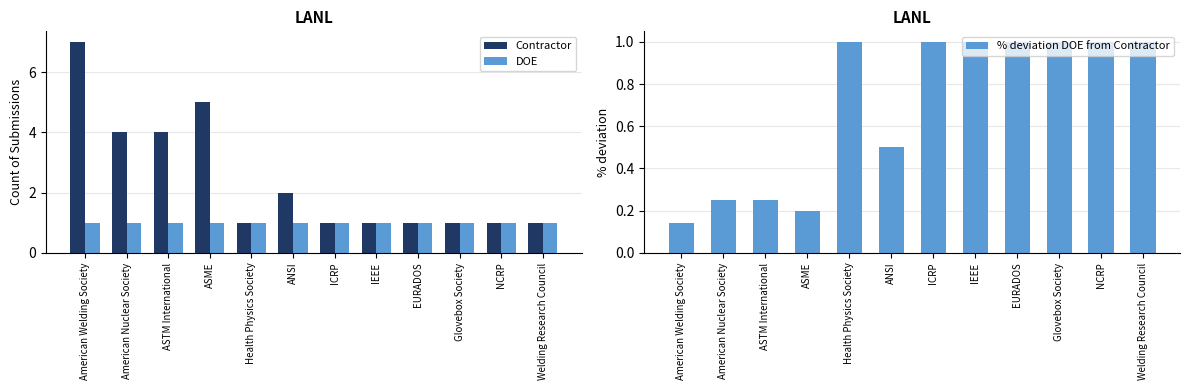

Reading left to right, list all the values displayed in this chart.

Contractor: 7.0	4.0	4.0	5.0	1.0	2.0	1.0	1.0	1.0	1.0	1.0	1.0
DOE: 1.0	1.0	1.0	1.0	1.0	1.0	1.0	1.0	1.0	1.0	1.0	1.0
% deviation DOE from Contractor: 0.1	0.2	0.2	0.2	1.0	0.5	1.0	1.0	1.0	1.0	1.0	1.0